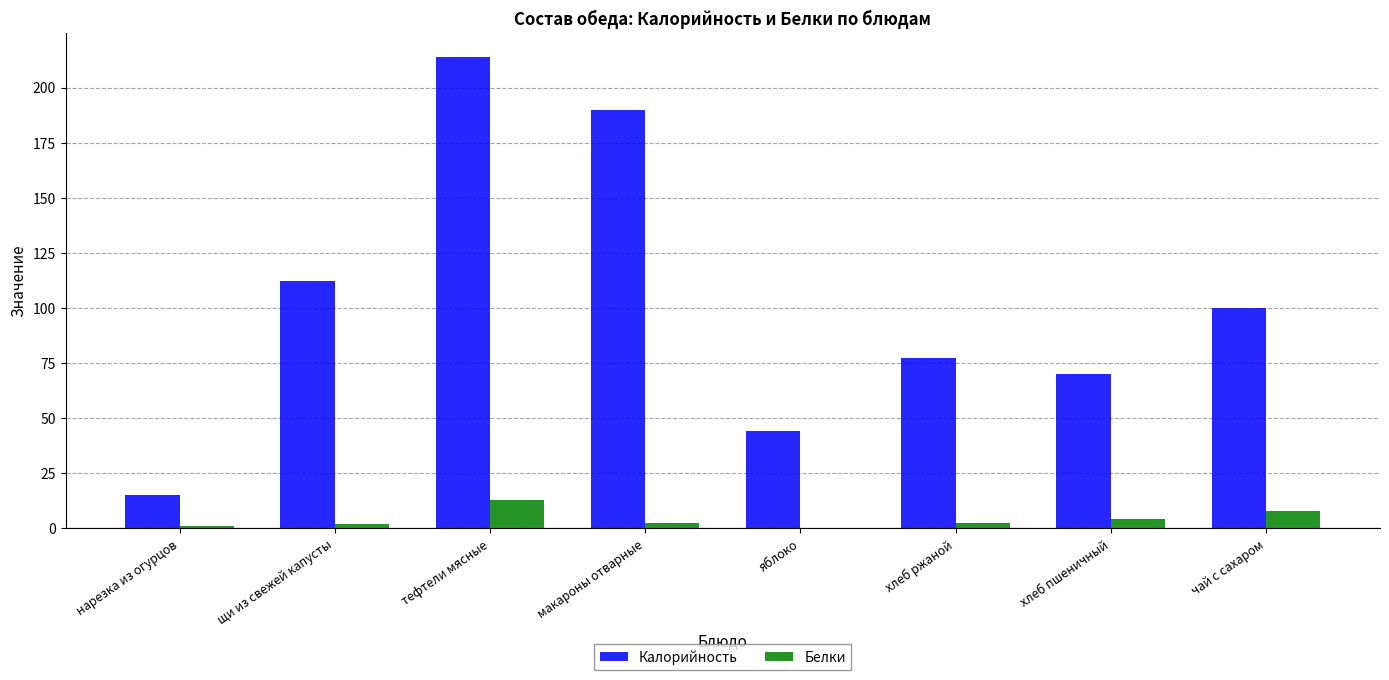

Which series changed the most between нарезка из огурцов and щи из свежей капусты?

Калорийность